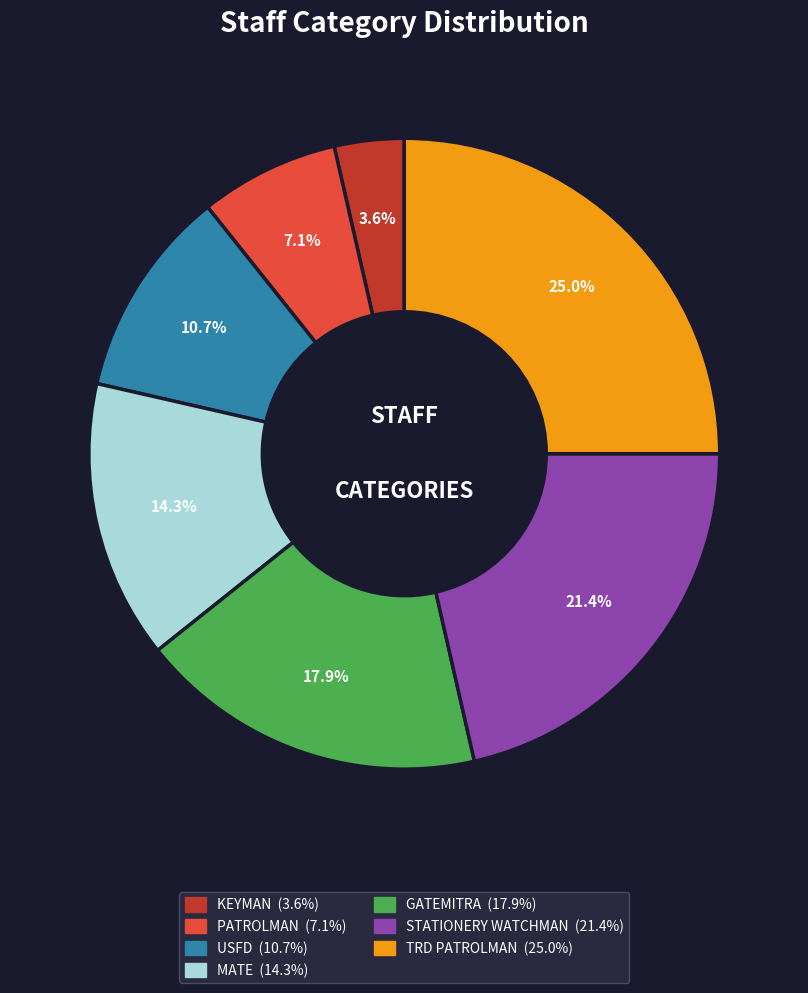

To the nearest percent, what is the difference between the TRD PATROLMAN and STATIONERY WATCHMAN slice percentages?

4%